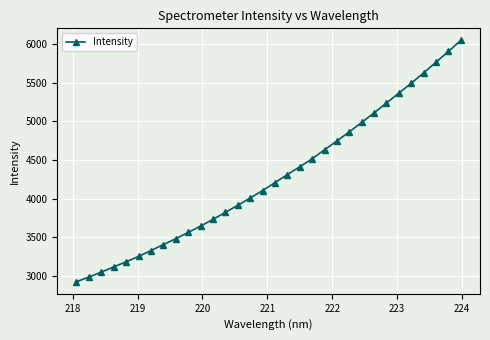

What is the value of the 3rd point from the left?

3049.6